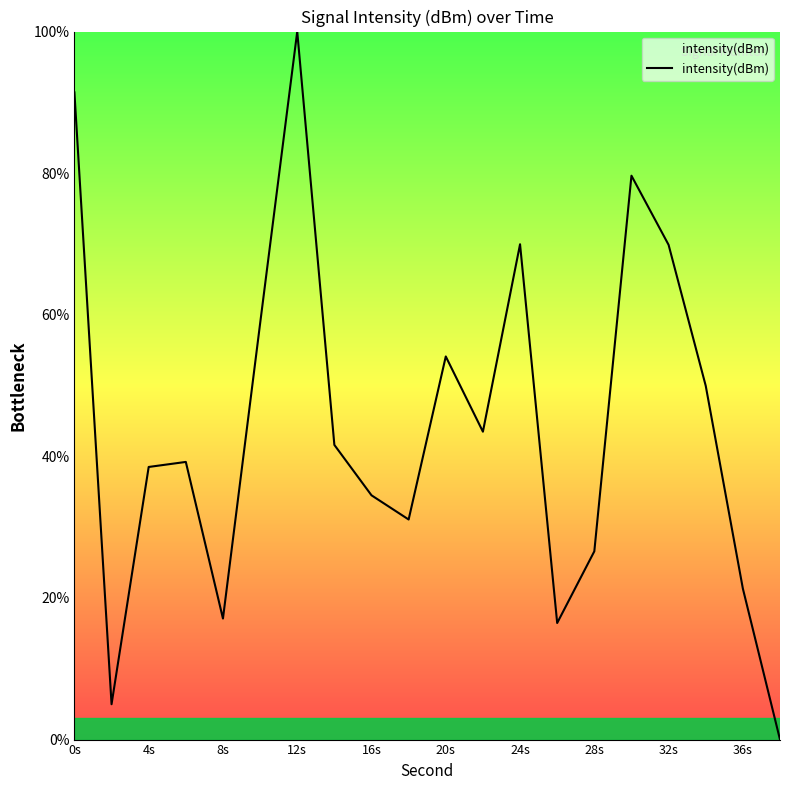

What is the difference between the maximum and minimum values?

100.0